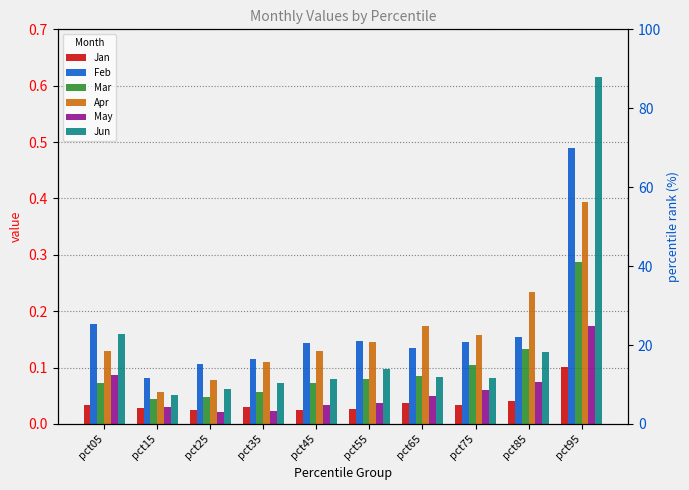

Reading left to right, transcribe all the data shown in this chart.

Jan: 0.0	0.0	0.0	0.0	0.0	0.0	0.0	0.0	0.0	0.1
Feb: 0.2	0.1	0.1	0.1	0.1	0.1	0.1	0.1	0.2	0.5
Mar: 0.1	0.0	0.0	0.1	0.1	0.1	0.1	0.1	0.1	0.3
Apr: 0.1	0.1	0.1	0.1	0.1	0.1	0.2	0.2	0.2	0.4
May: 0.1	0.0	0.0	0.0	0.0	0.0	0.0	0.1	0.1	0.2
Jun: 0.2	0.1	0.1	0.1	0.1	0.1	0.1	0.1	0.1	0.6